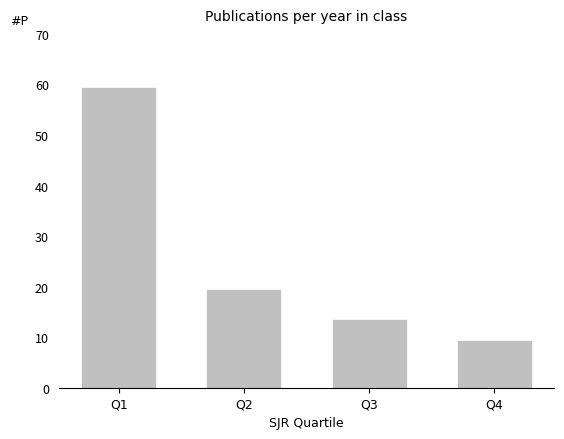

True or false: the data shows 59.5 at Q1.

True